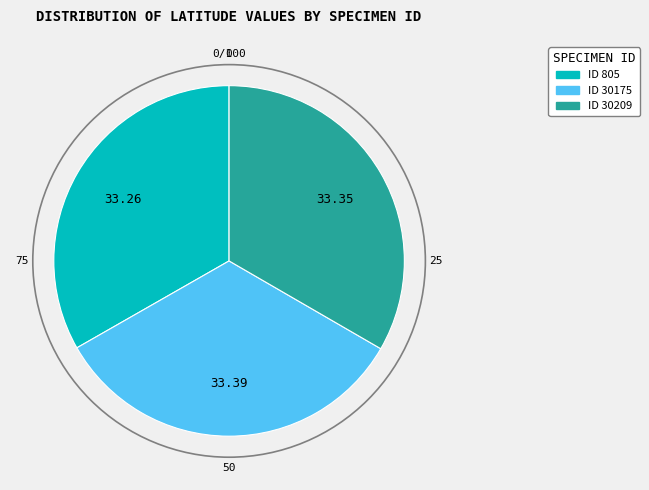

Does any single category account for the majority?

No